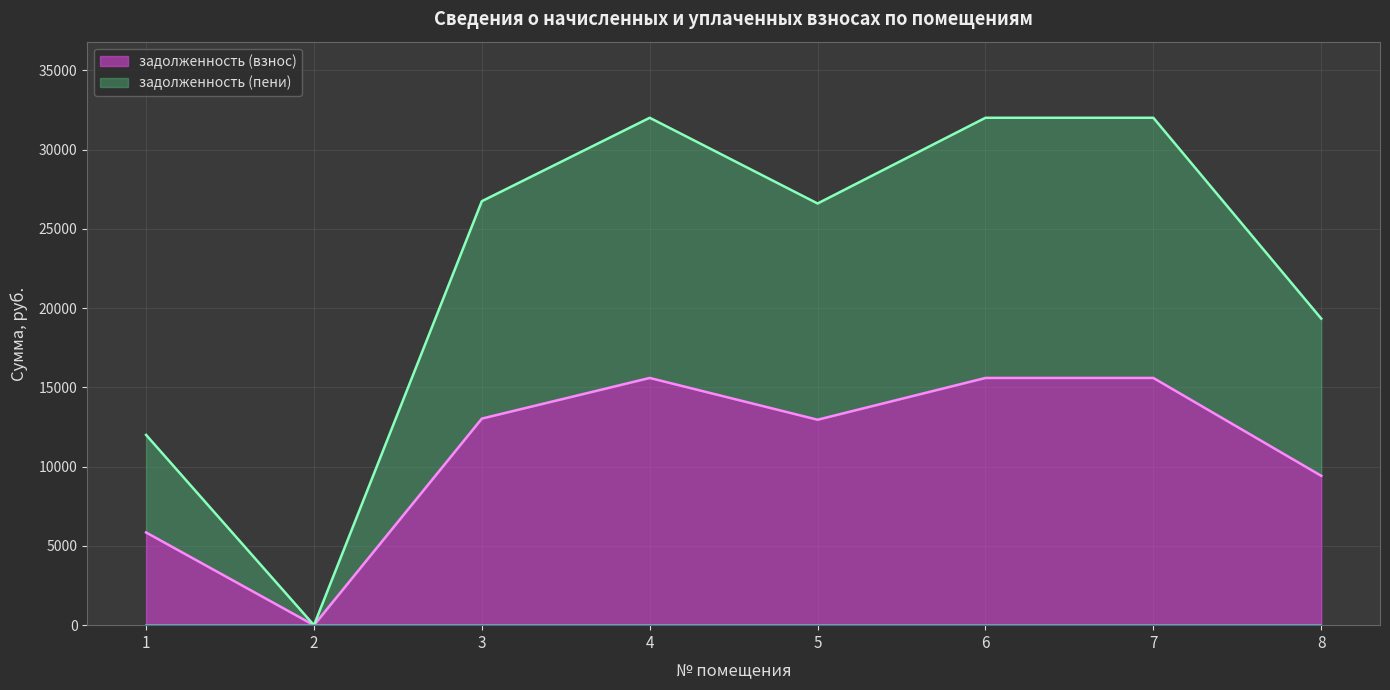

What are all the series names shown in the legend?

задолженность (взнос), задолженность (пени)